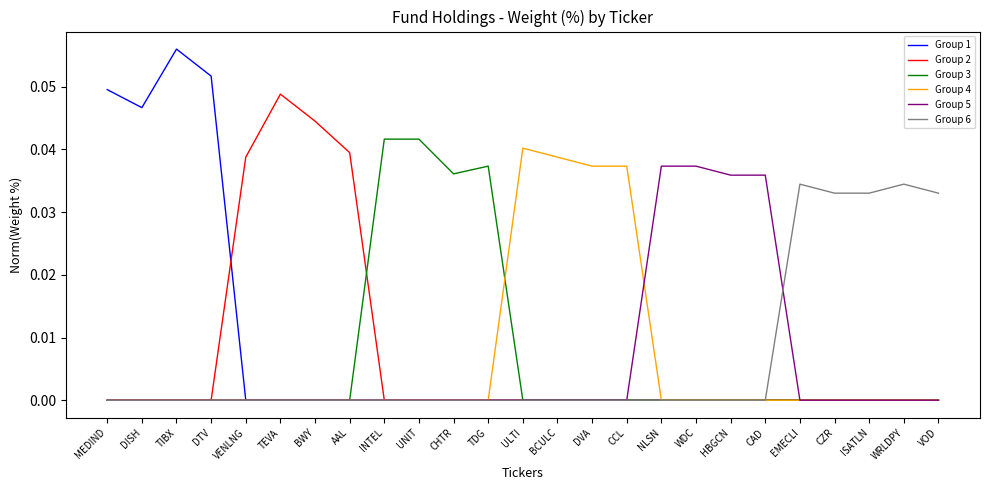

Count the Group 6 values in the range 0 to 1.

25